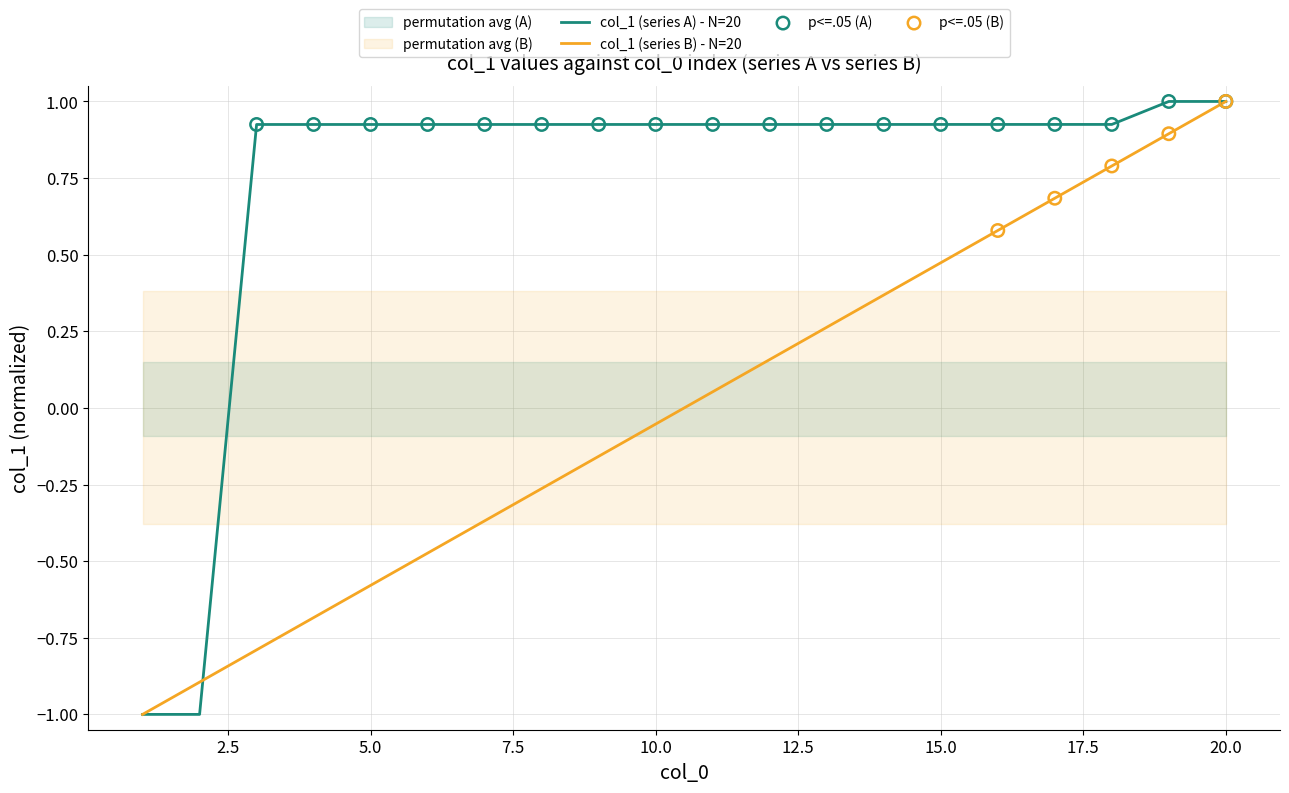

What are all the series names shown in the legend?

col_1 (series A), col_1 (series B)